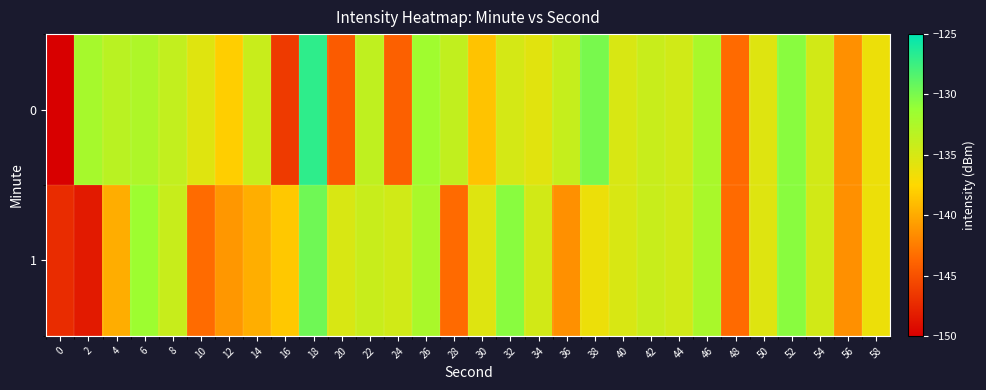

Reading left to right, transcribe all the data shown in this chart.

0: 0=-224.1	2=-132.1	4=-133.2	6=-132.6	8=-133.8	10=-135.6	12=-138.1	14=-134.1	16=-146.4	18=-126.9	20=-144.3	22=-133.6	24=-144.1	26=-131.7	28=-133.8	30=-138.6	32=-134.9	34=-135.7	36=-134.0	38=-129.9	40=-135.1	42=-134.2	44=-134.6	46=-132.3	48=-143.5	50=-135.5	52=-130.6	54=-134.7	56=-141.5	58=-136.4
1: 0=-147.3	2=-148.4	4=-139.9	6=-131.5	8=-134.1	10=-143.4	12=-141.0	14=-139.8	16=-138.4	18=-129.6	20=-135.1	22=-134.2	24=-134.6	26=-132.3	28=-143.5	30=-135.5	32=-130.6	34=-134.7	36=-141.5	38=-136.4	40=-135.1	42=-134.2	44=-134.6	46=-132.3	48=-143.5	50=-135.5	52=-130.6	54=-134.7	56=-141.5	58=-136.4